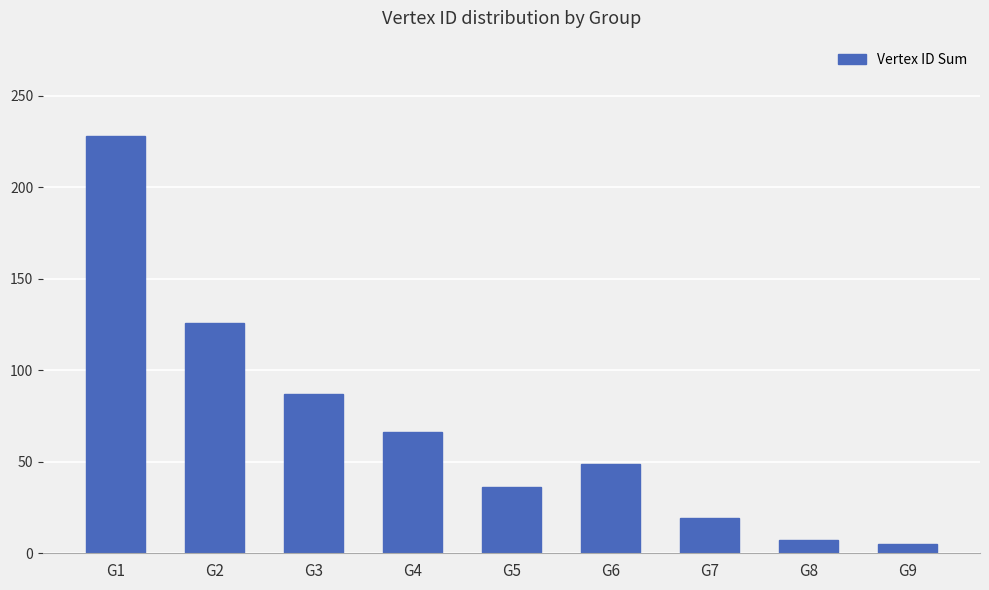

How many values are below 49?

4